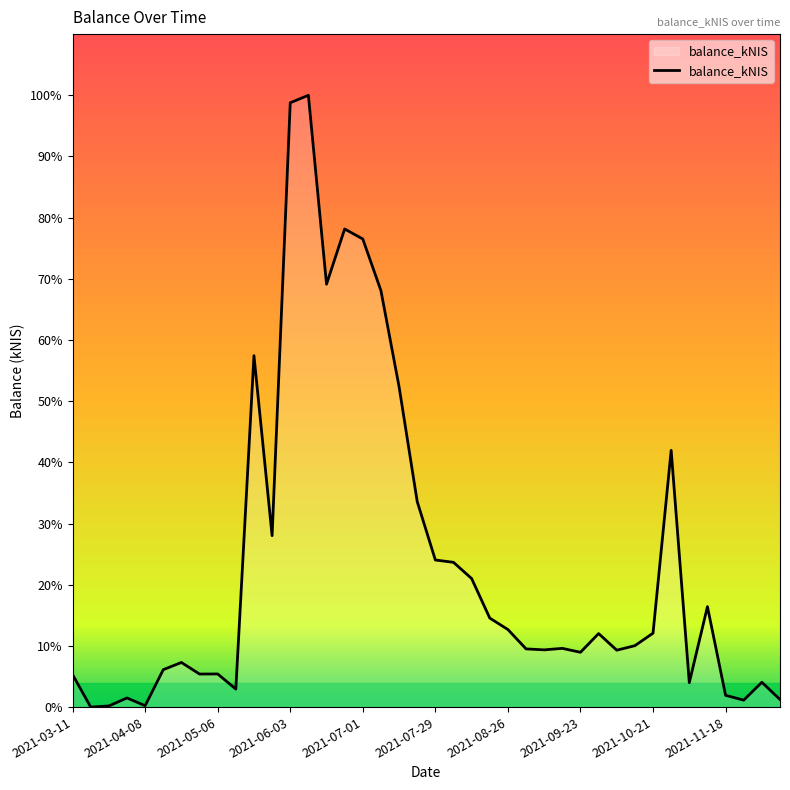

Does the chart have visible grid lines?

No